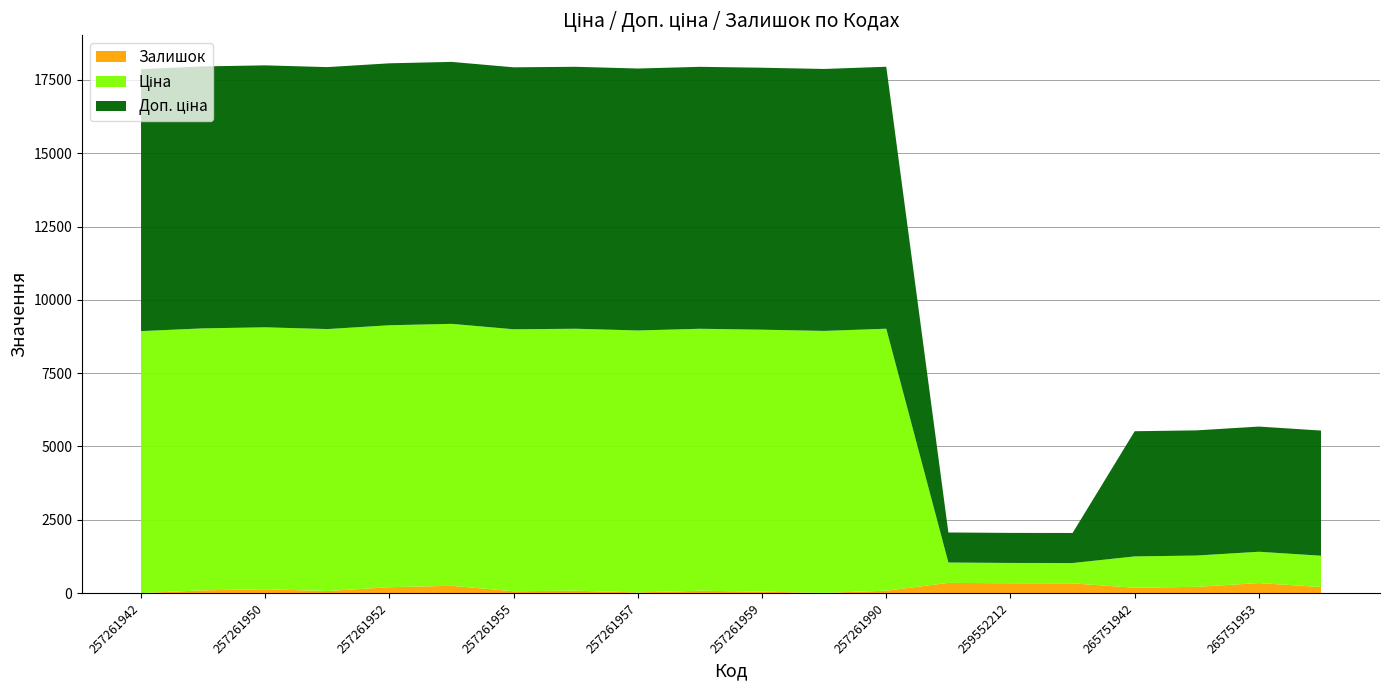

Reading left to right, extract all data points from this chart.

Ціна: 257261942=8934.1	257261949=8934.1	257261950=8934.1	257261951=8934.1	257261952=8934.1	257261953=8934.1	257261955=8934.1	257261956=8934.1	257261957=8934.1	257261958=8934.1	257261959=8934.1	257261989=8934.1	257261990=8934.1	259552189=693.7	259552212=693.7	259552213=693.7	265751942=1067.3	265751948=1067.3	265751953=1067.3	265751958=1067.3
Доп. ціна: 257261942=8934.1	257261949=8934.1	257261950=8934.1	257261951=8934.1	257261952=8934.1	257261953=8934.1	257261955=8934.1	257261956=8934.1	257261957=8934.1	257261958=8934.1	257261959=8934.1	257261989=8934.1	257261990=8934.1	259552189=1024.6	259552212=1024.6	259552213=1024.6	265751942=4269.4	265751948=4269.4	265751953=4269.4	265751958=4269.4
Залишок: 257261942=0.0	257261949=94.0	257261950=130.0	257261951=70.0	257261952=200.0	257261953=248.0	257261955=63.0	257261956=81.0	257261957=22.0	257261958=80.0	257261959=49.0	257261989=7.0	257261990=82.0	259552189=348.0	259552212=334.0	259552213=331.0	265751942=183.0	265751948=213.0	265751953=342.0	265751958=206.0